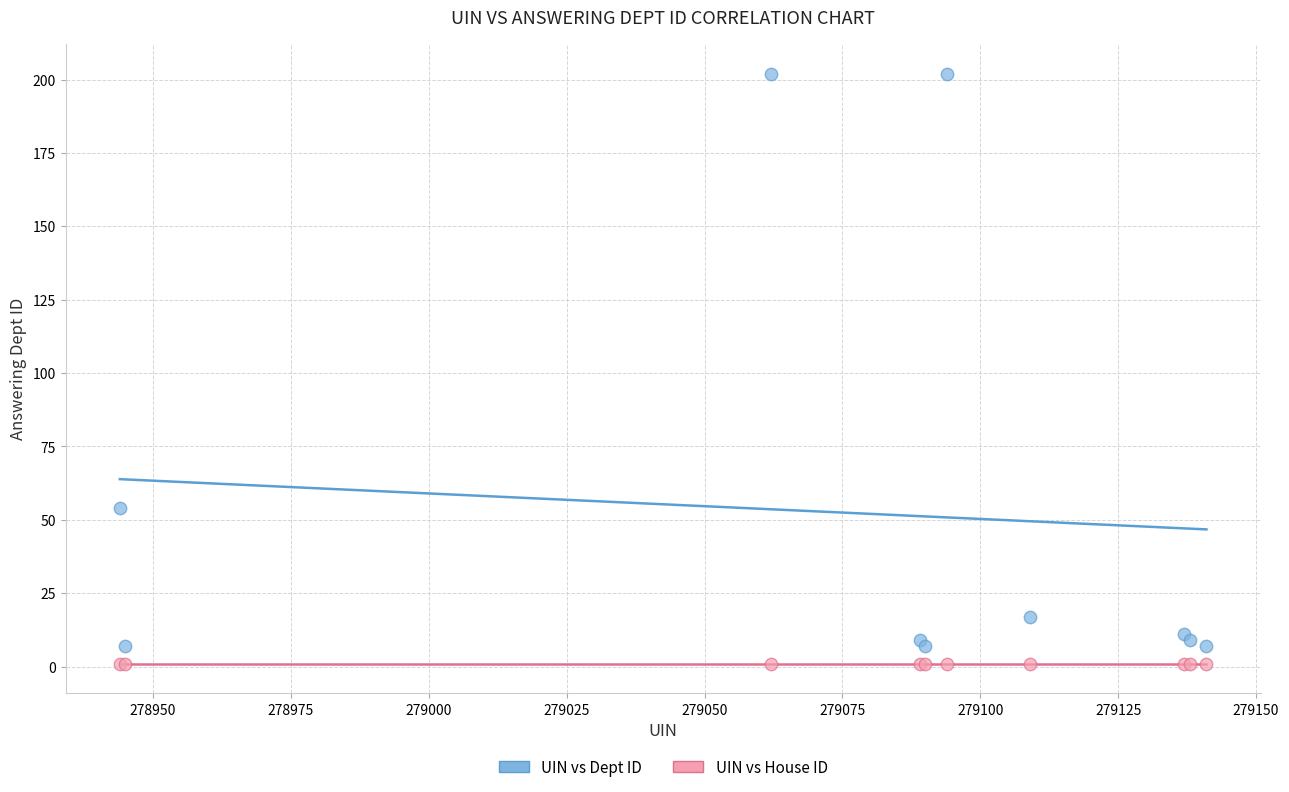

In the UIN vs Dept ID series, what Y value is closest to 104?

54